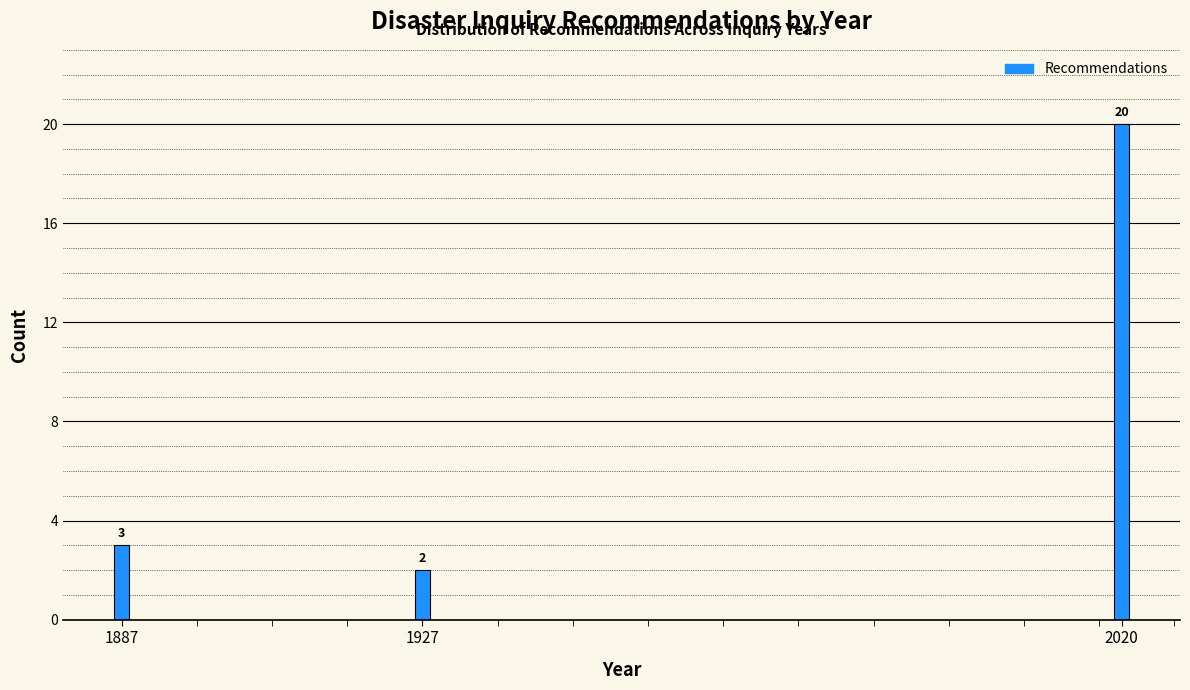

Reading left to right, extract all data points from this chart.

3	2	20